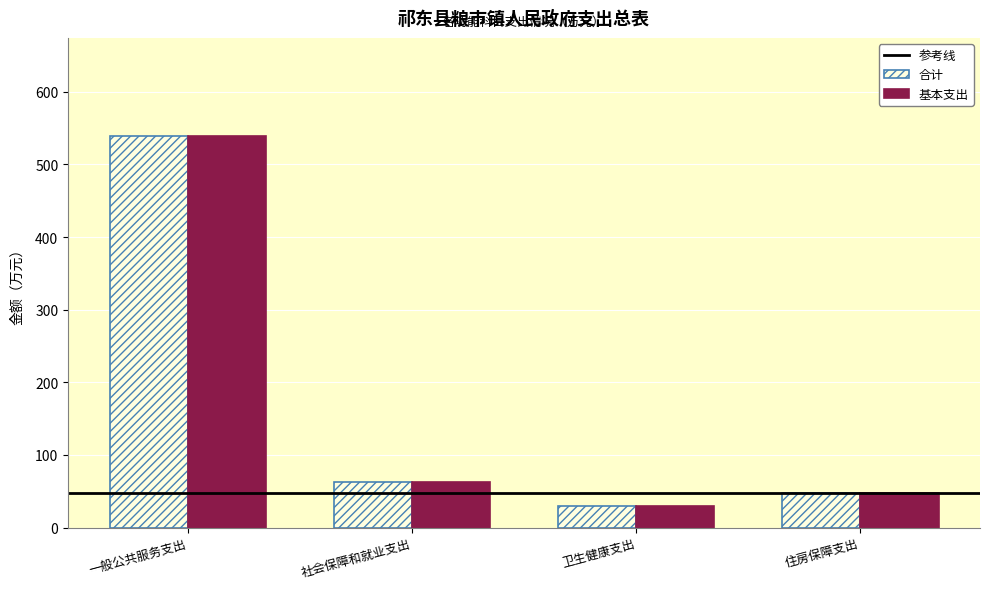

At which category is the sum across all series the highest?

一般公共服务支出